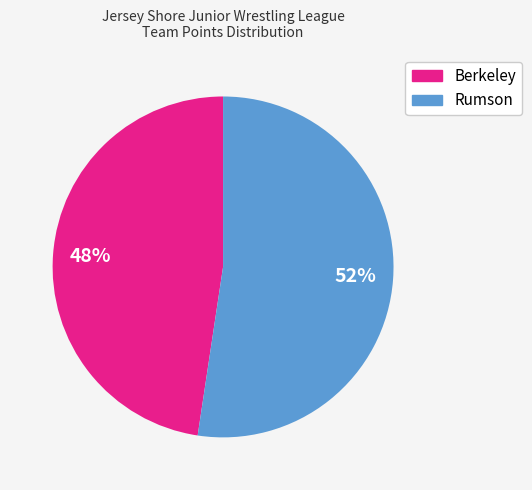

Is the sum of Berkeley and Rumson greater than half?

Yes